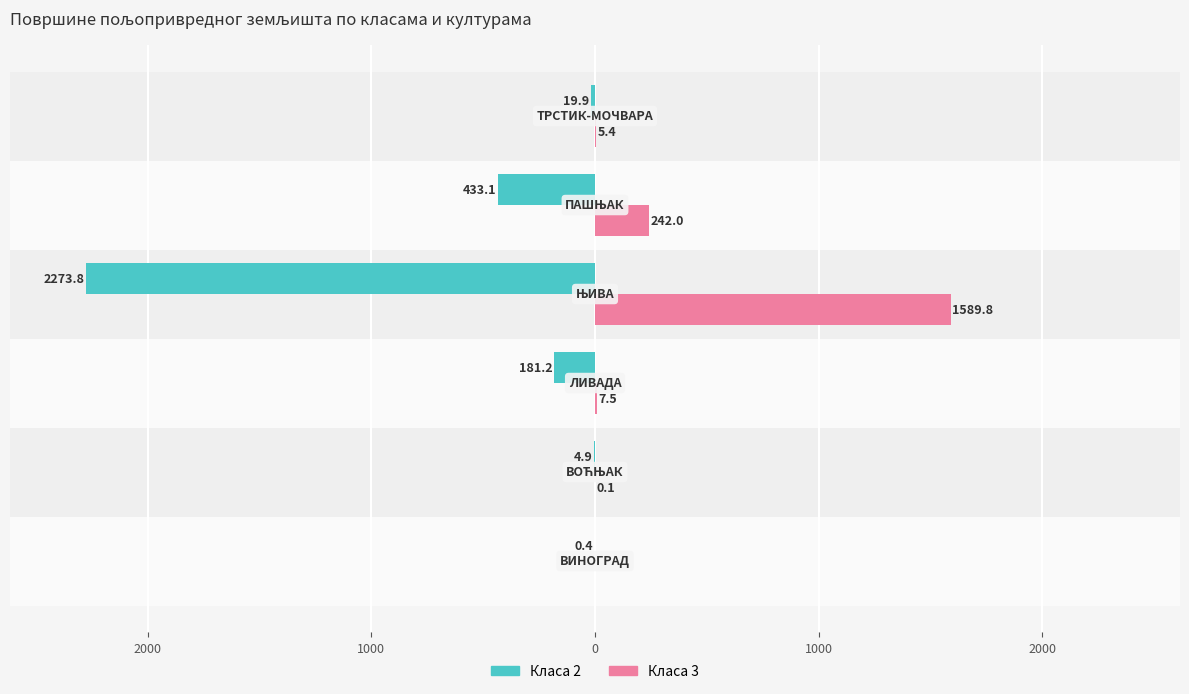

What is the highest value of the Класа 3 series?

1589.8